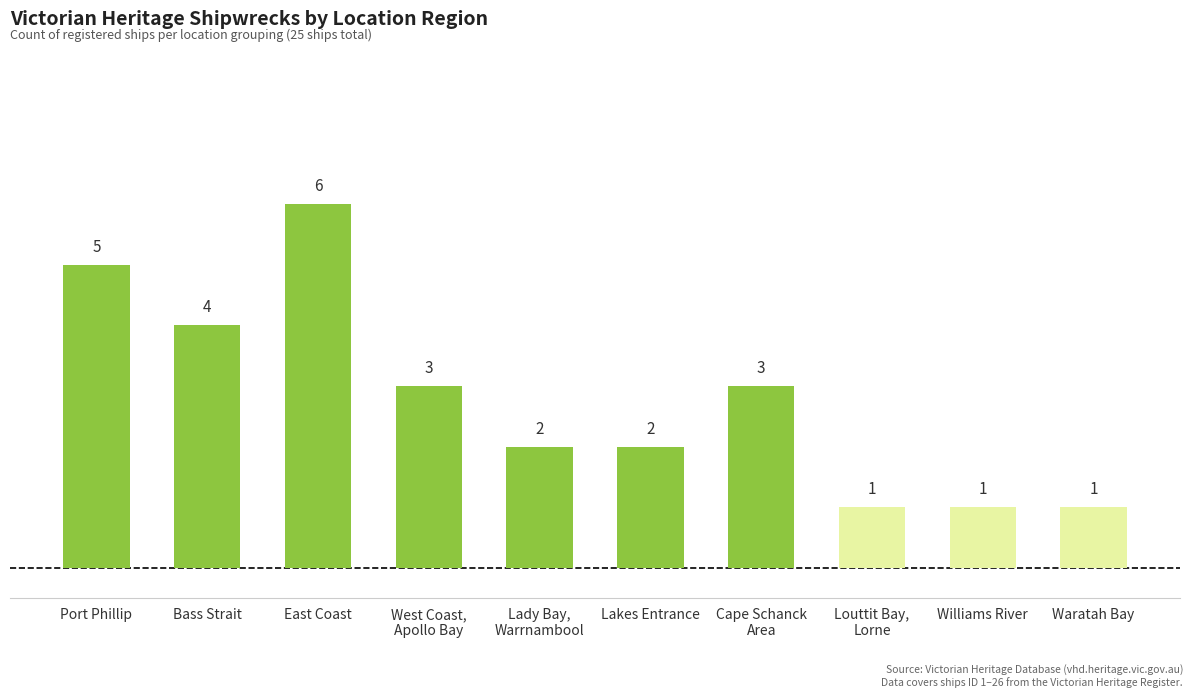

Approximately how many times larger is the value at Louttit Bay,
Lorne compared to Waratah Bay?

1.0